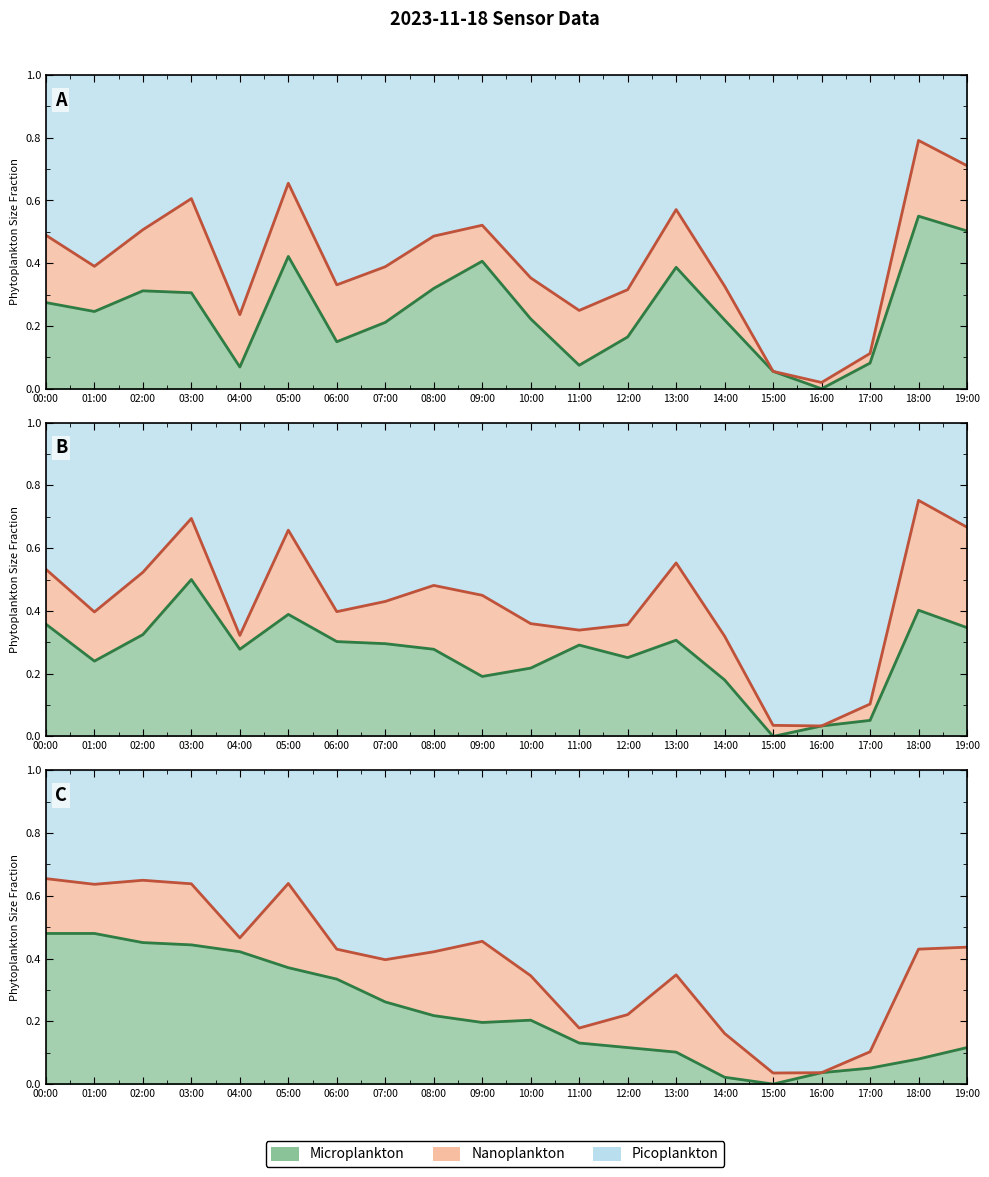

True or false: SDS_P2 and SDS_P1 cross at least once.

True